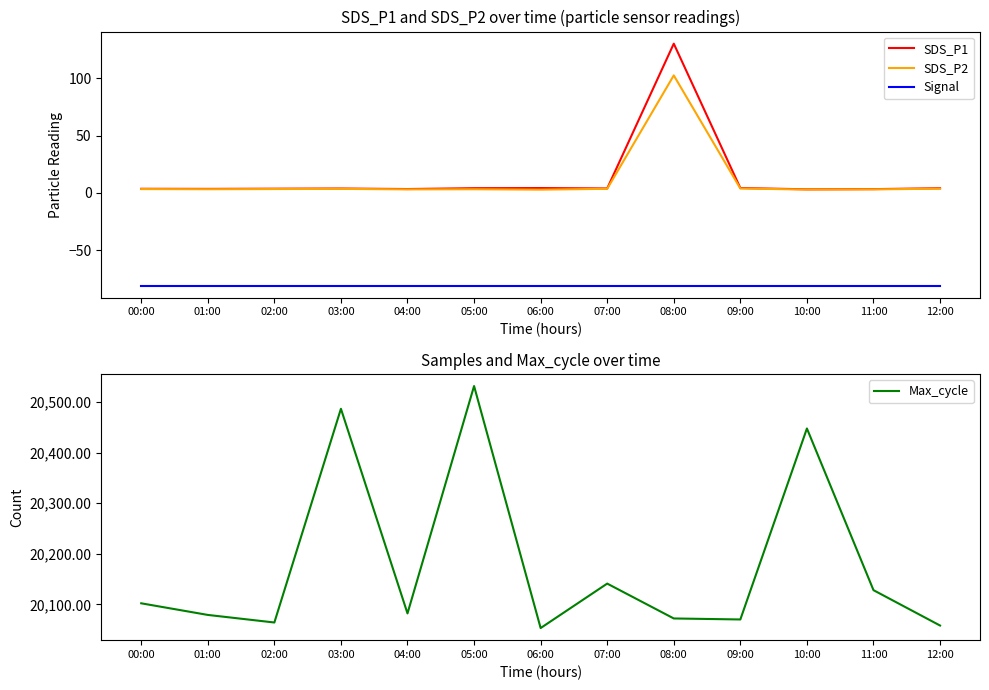

Is this an area chart (filled region under the line)?

No